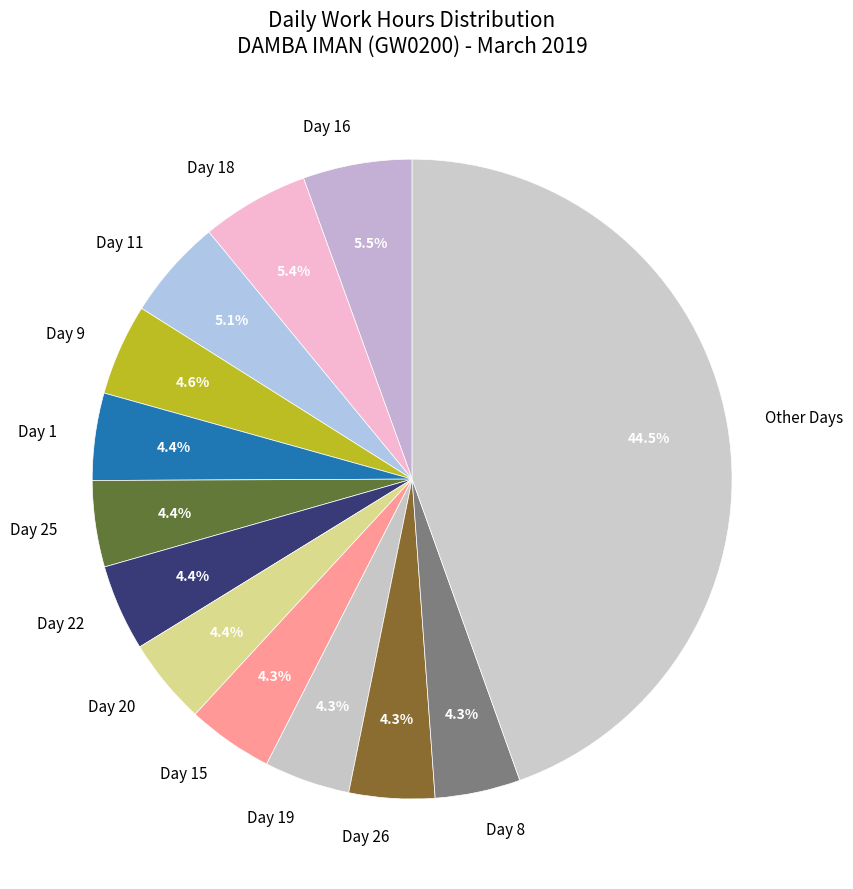

To the nearest percent, what portion does Day 25 represent?

4%